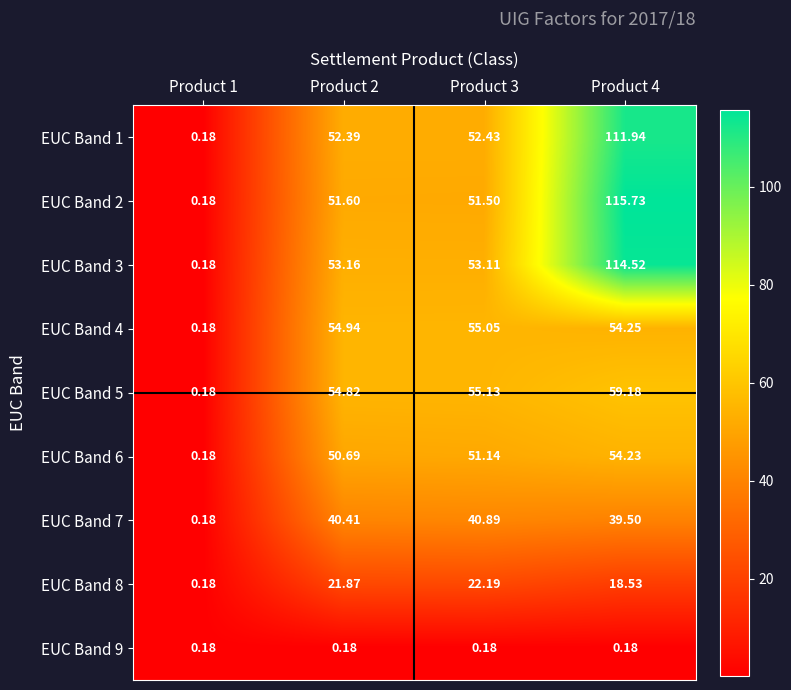

Is the value of EUC Band 7 at Product 2 greater than the value of EUC Band 6 at Product 1?

Yes